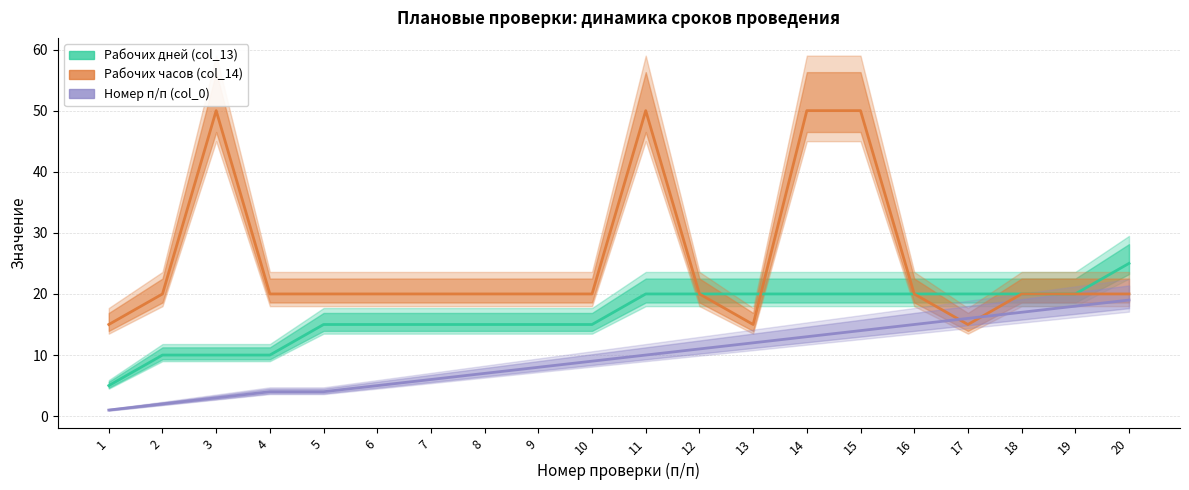

List the series in order of their peak value, highest first.

Рабочих часов (col_14), Рабочих дней (col_13), Номер п/п (col_0)